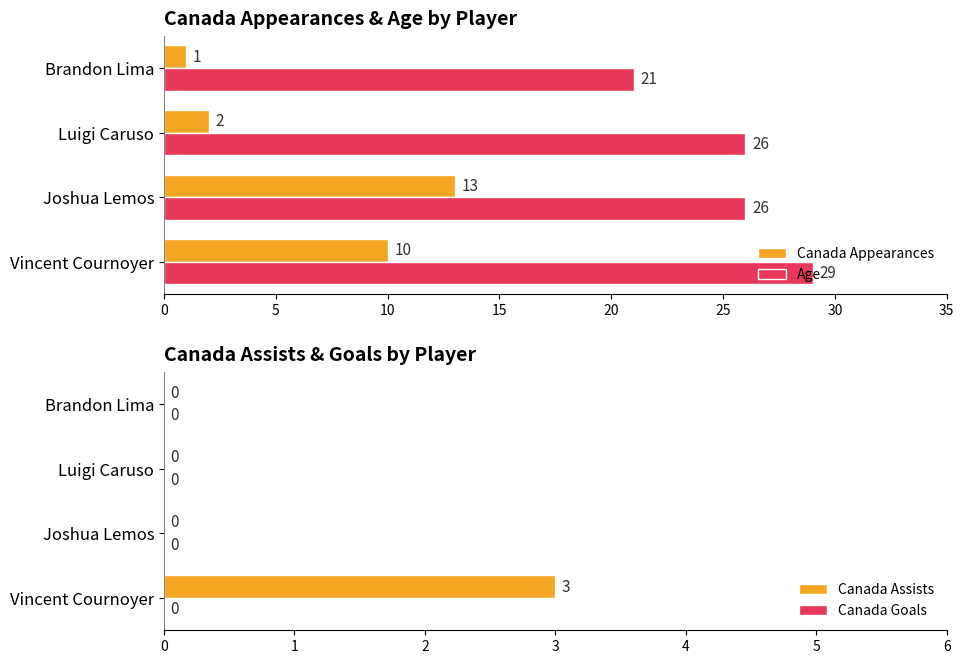

What is the average value of the Age series?

25.5